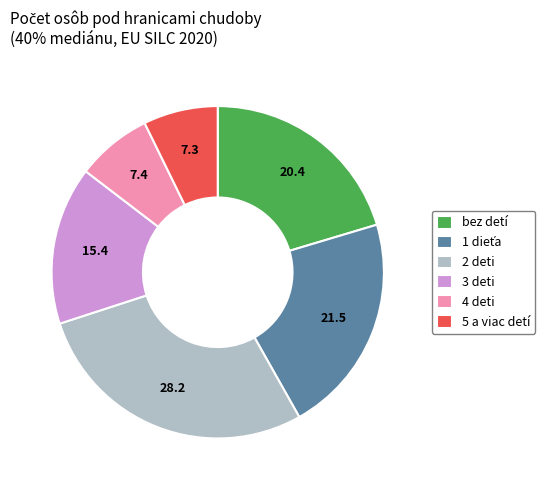

Which has a higher value, bez detí or 5 a viac detí?

bez detí